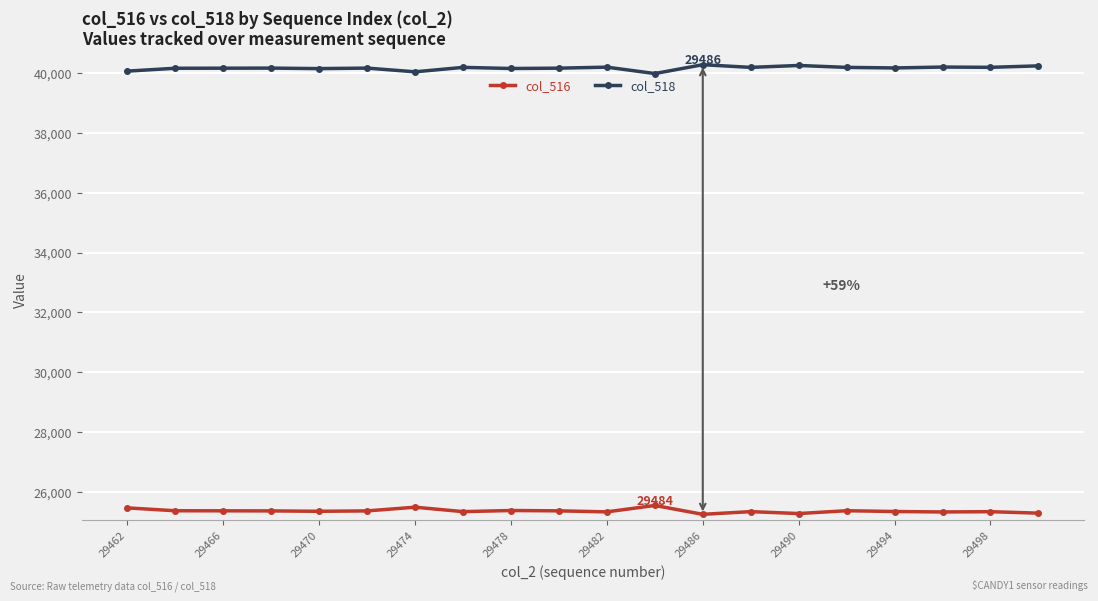

True or false: col_516 and col_518 intersect in this chart.

False